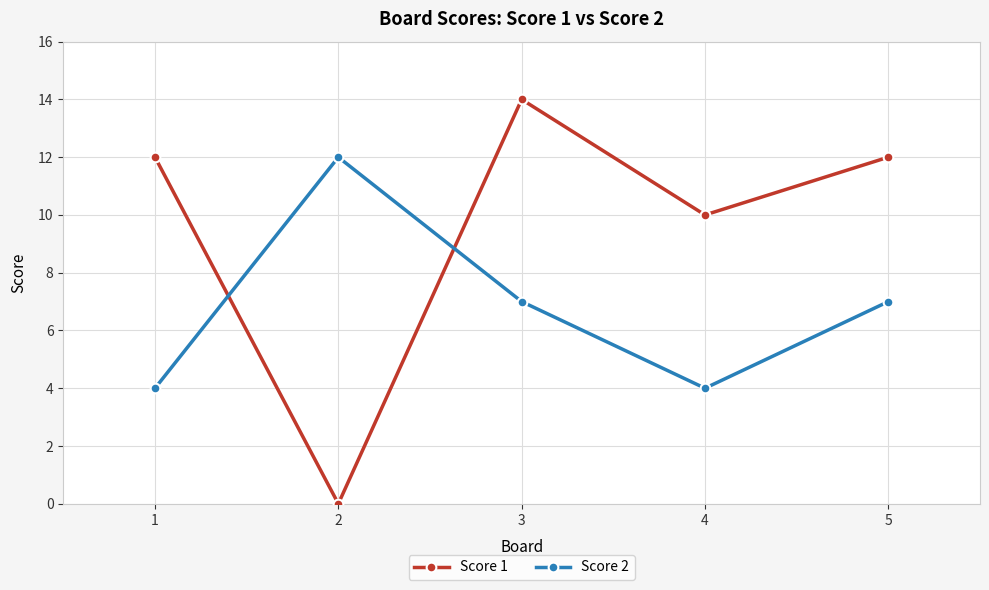

What are all the series names shown in the legend?

Score 1, Score 2